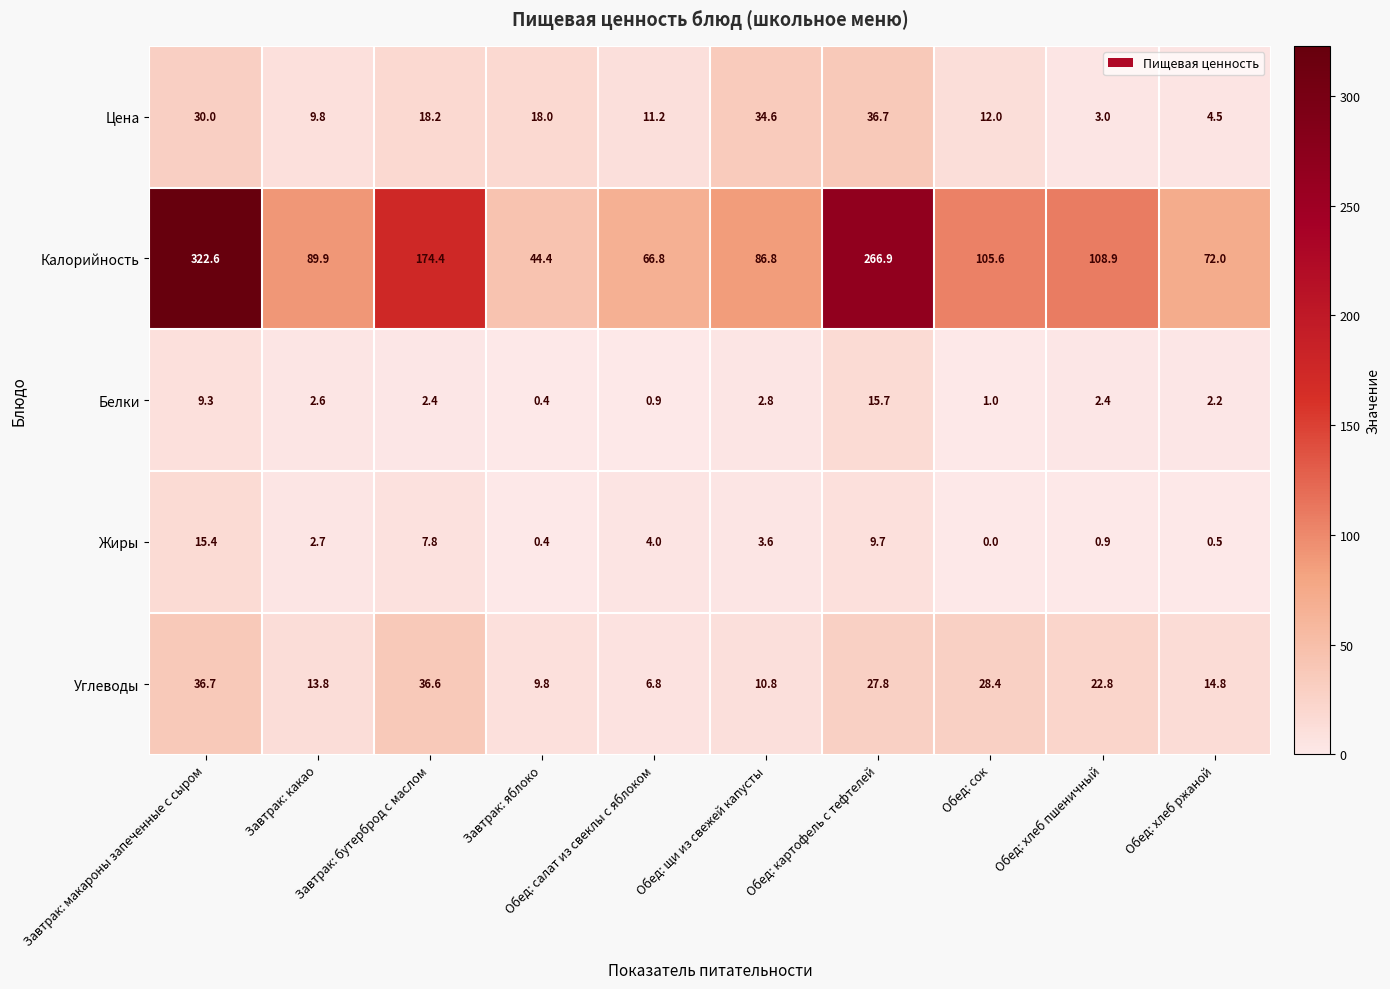

Between Завтрак: какао and Обед: картофель с тефтелей, which series saw the biggest shift?

Калорийность